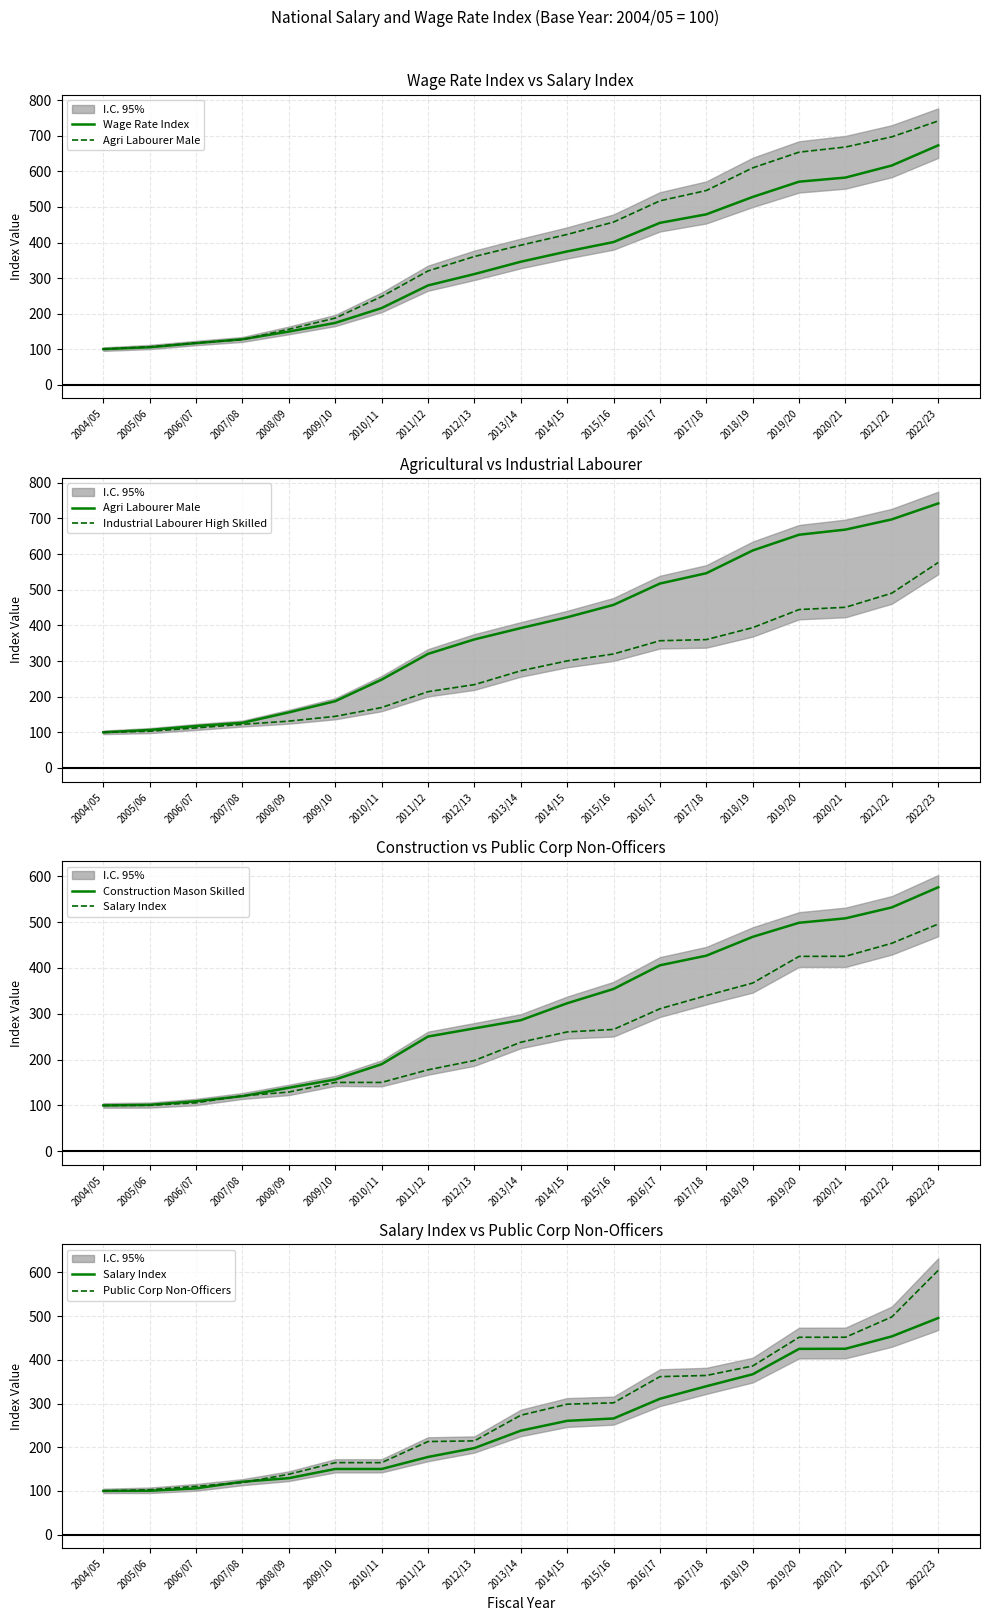

Does the chart display data point markers on the line(s)?

No